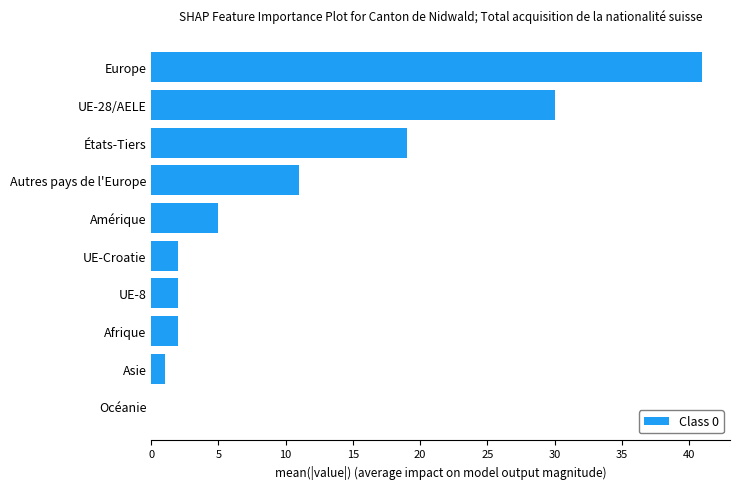

What is the sum of the values at États-Tiers and Afrique?

21